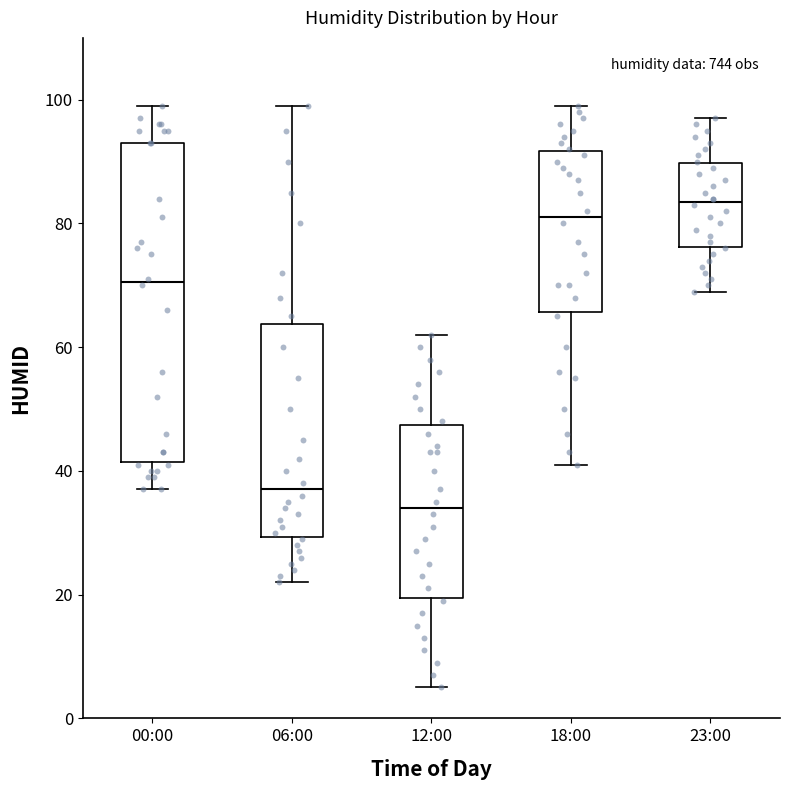

Reading left to right, transcribe this box plot: for each box, give where its median line is, the range the box spans, and where its two whiskers end, as read against the y-axis. The values are not printed on the chart, so give them approximately, as read against the axis.

00:00: median 70, box 42 to 94, whiskers 38 to 100
06:00: median 38, box 30 to 64, whiskers 22 to 100
12:00: median 34, box 20 to 48, whiskers 6 to 62
18:00: median 82, box 66 to 92, whiskers 42 to 100
23:00: median 84, box 76 to 90, whiskers 70 to 98